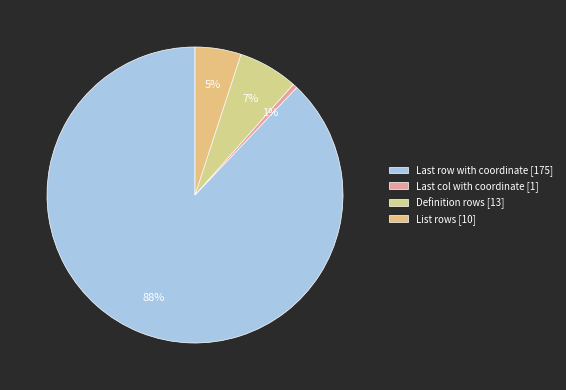

How many slices are in this pie chart?

4